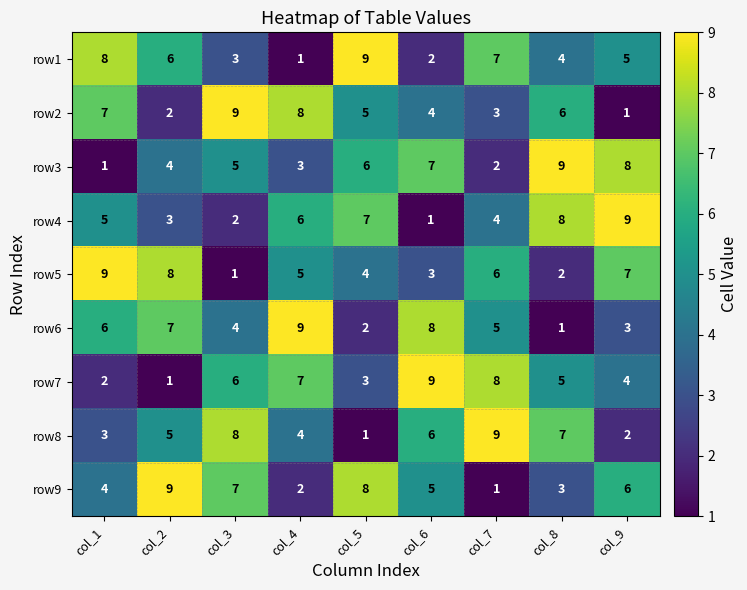

What is the difference between the maximum and minimum values in the row4 series?

8